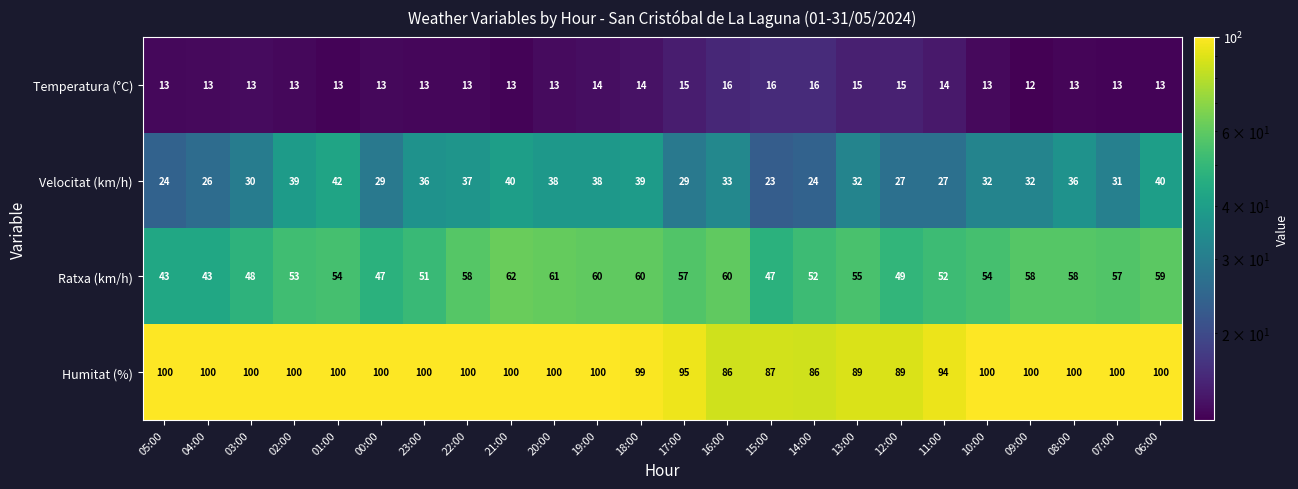

What is the difference between the highest and lowest values at 18:00?

85